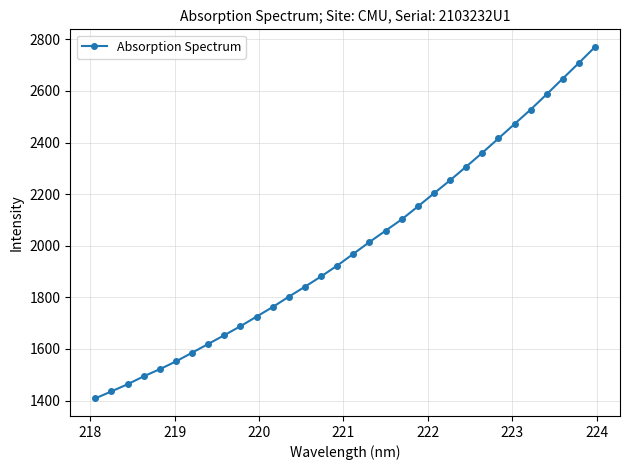

Reading left to right, transcribe all the data shown in this chart.

1408.5	1435.6	1463.2	1494.0	1521.7	1551.8	1585.6	1619.5	1653.5	1688.3	1725.6	1762.7	1802.7	1841.6	1881.3	1923.3	1968.8	2014.6	2058.5	2102.3	2152.3	2203.2	2253.8	2306.7	2360.3	2415.9	2472.0	2527.8	2587.5	2648.2	2708.8	2770.9